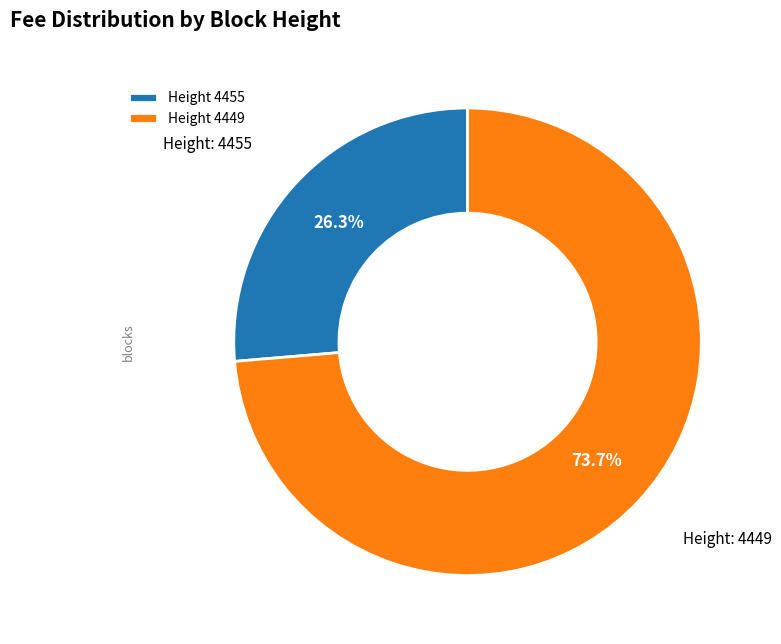

Approximately how many times larger is the value at Height 4455 compared to Height 4449?

0.4